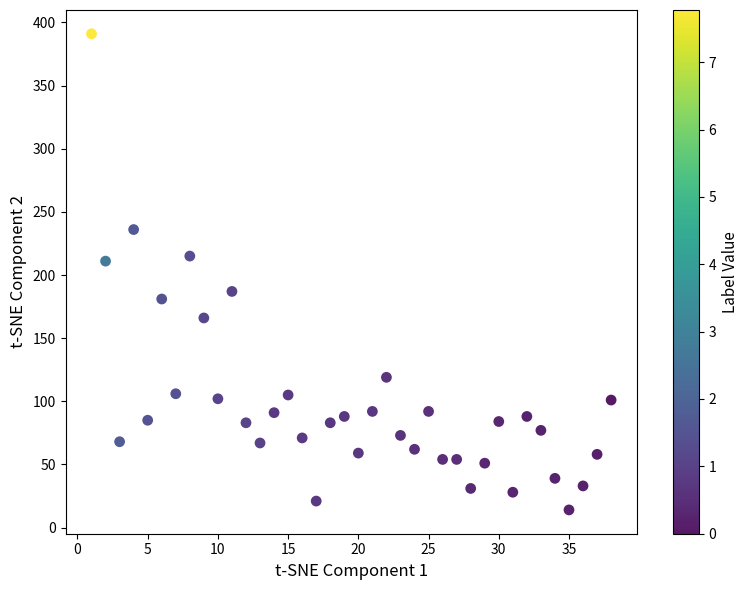

What is the range of Y values (max minus min)?

377